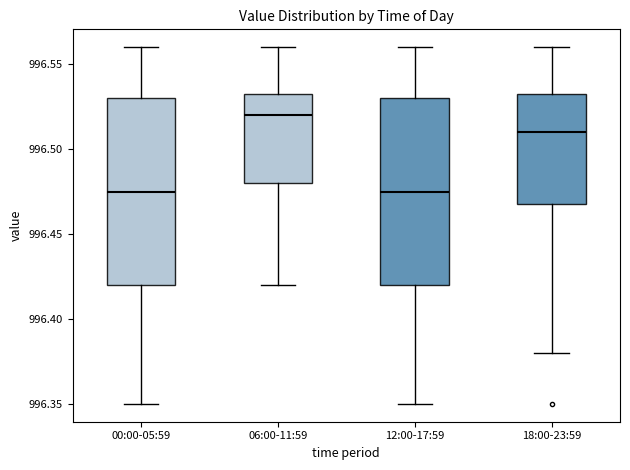

Where is the lower edge of the box for 12:00-17:59 on the y-axis? The values are not printed on the chart, so give them approximately, as read against the axis.

996.420